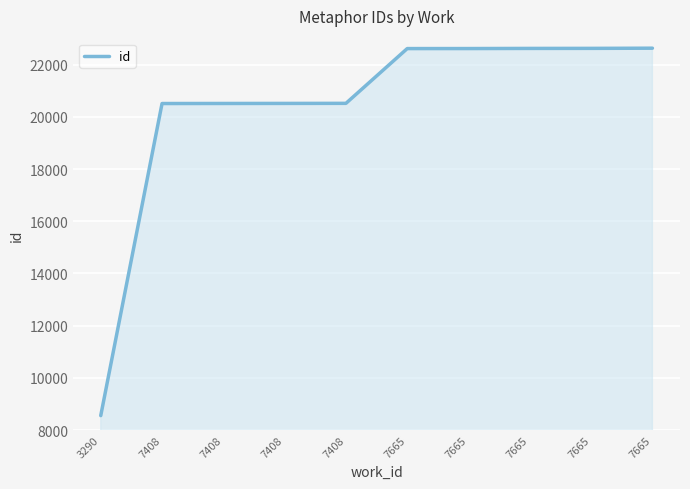

How many lines are shown in the chart?

1